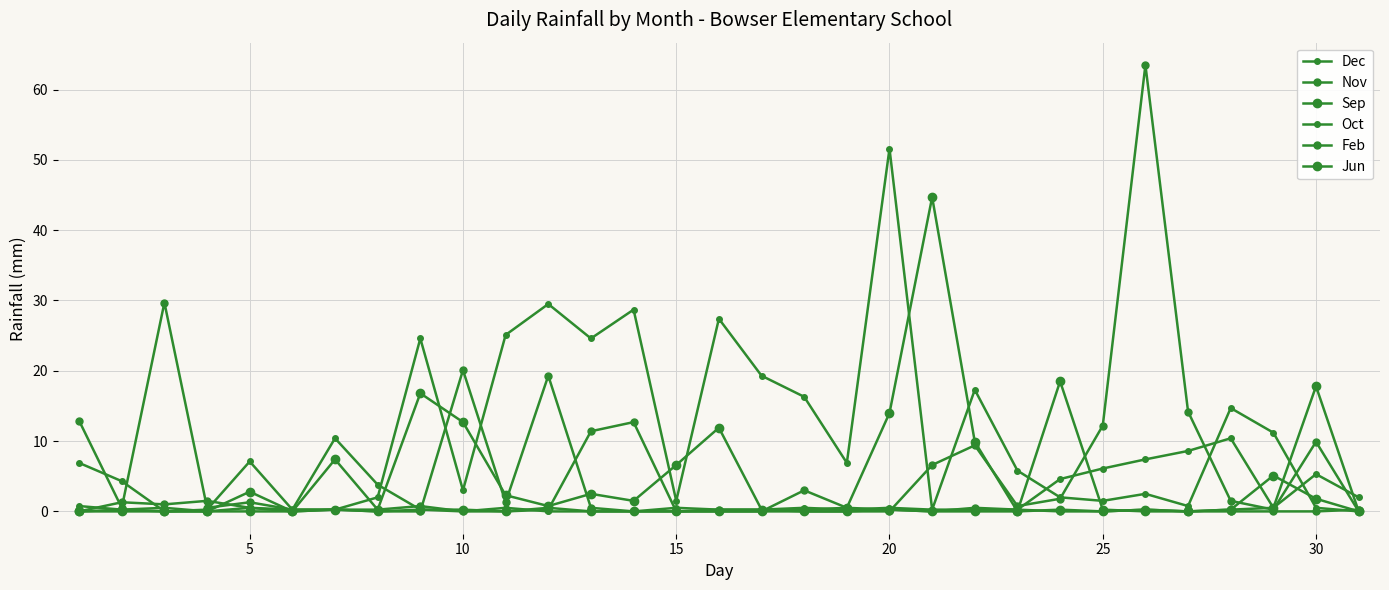

How many intersections are there between Oct and Nov?

12